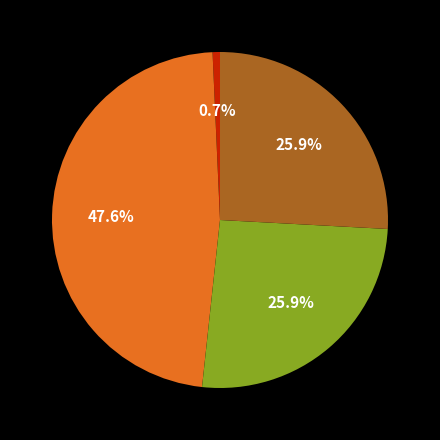

Does any single category account for the majority?

No